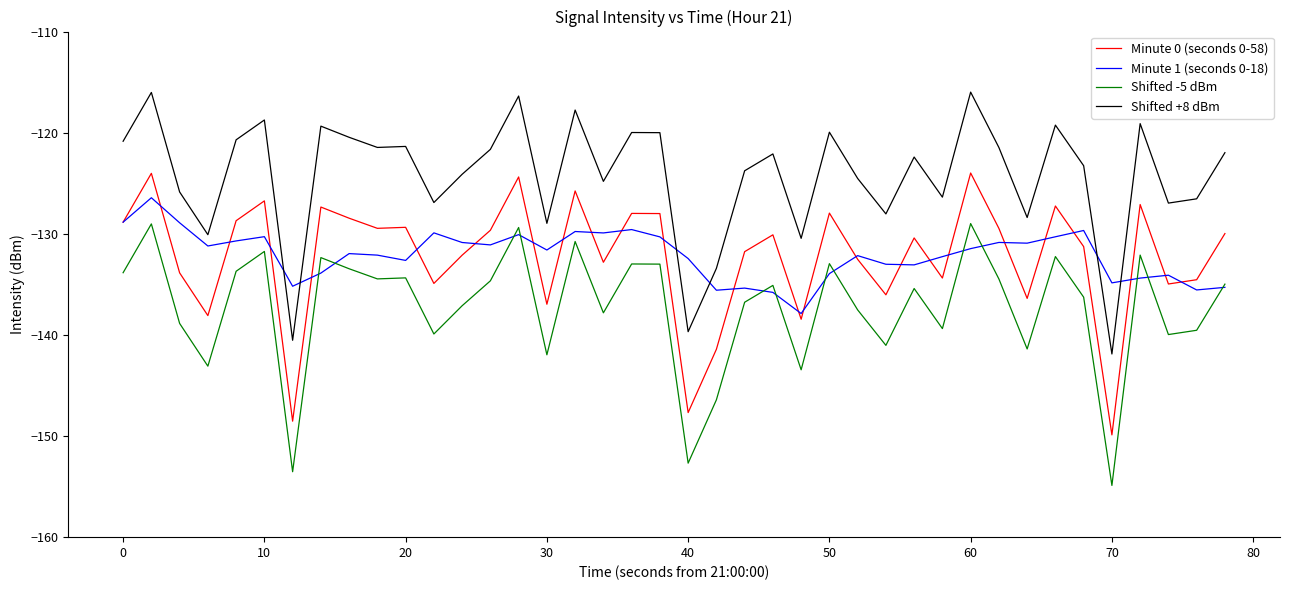

List the series in order of their peak value, lowest first.

Shifted -5 dBm, Minute 1 (seconds 0-18), Minute 0 (seconds 0-58), Shifted +8 dBm